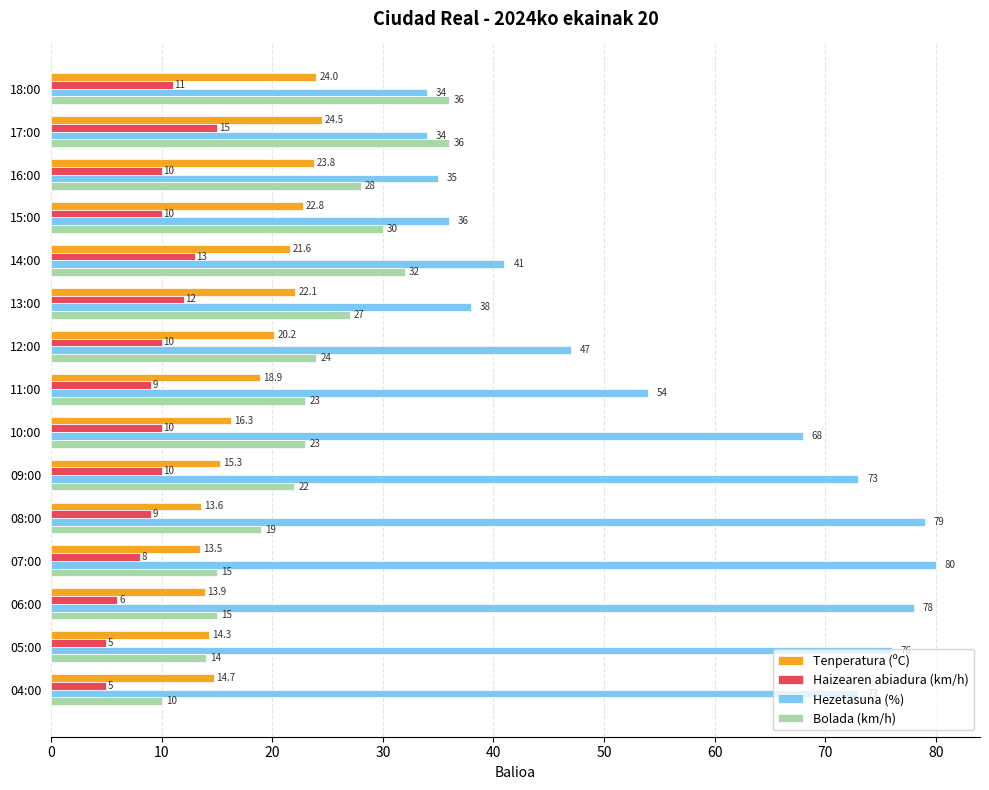

What is the average value of the Haizearen abiadura (km/h) series?

9.5